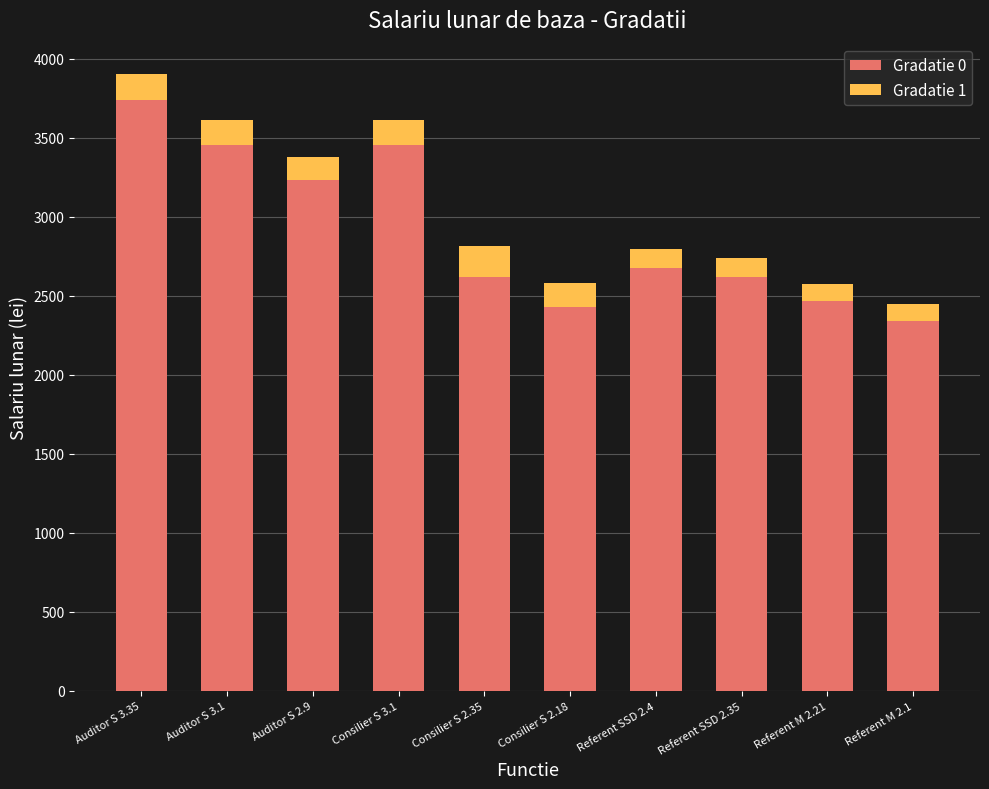

What are all the series names shown in the legend?

Gradatie 0, Gradatie 1